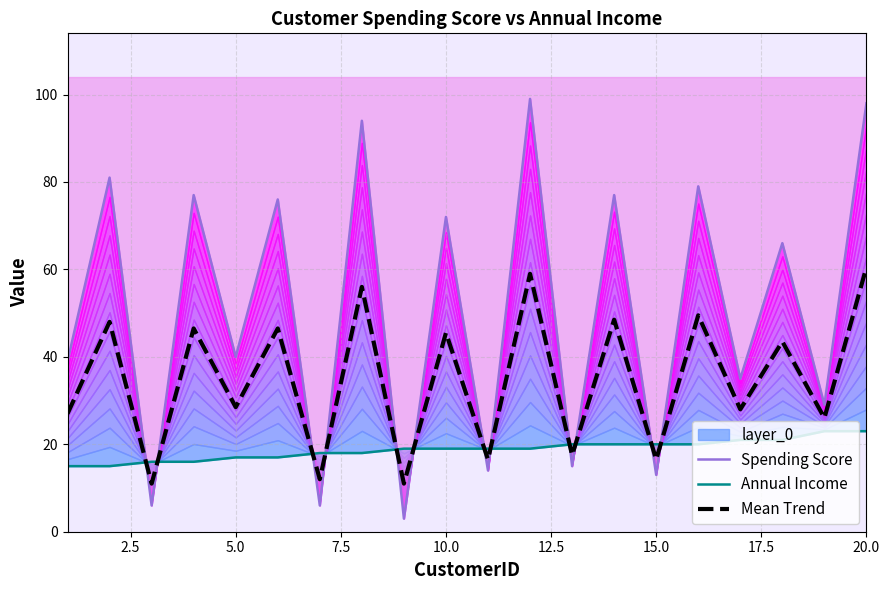

True or false: Mean Trend has a value of 22.3 at 15.0.

False